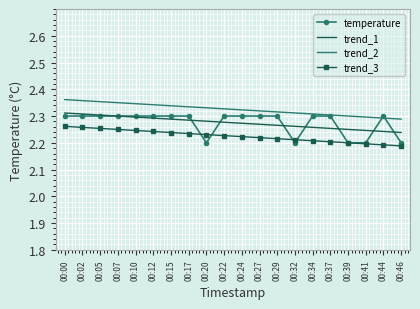

Which series has the largest range (max minus min)?

temperature